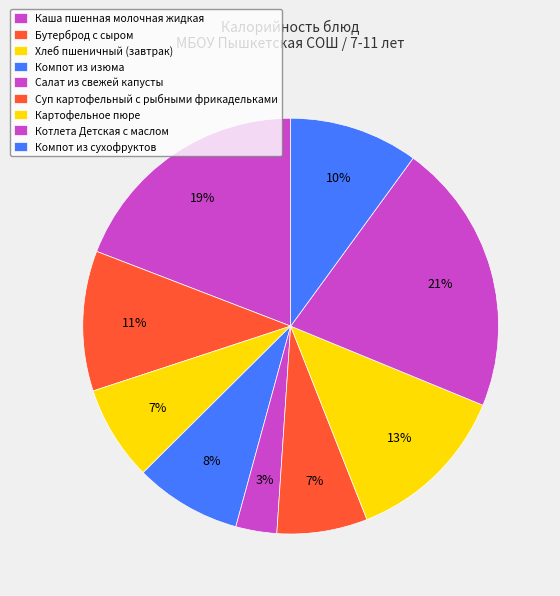

Approximately how many times larger is the value at Компот из изюма compared to Суп картофельный с рыбными фрикадельками?

1.2